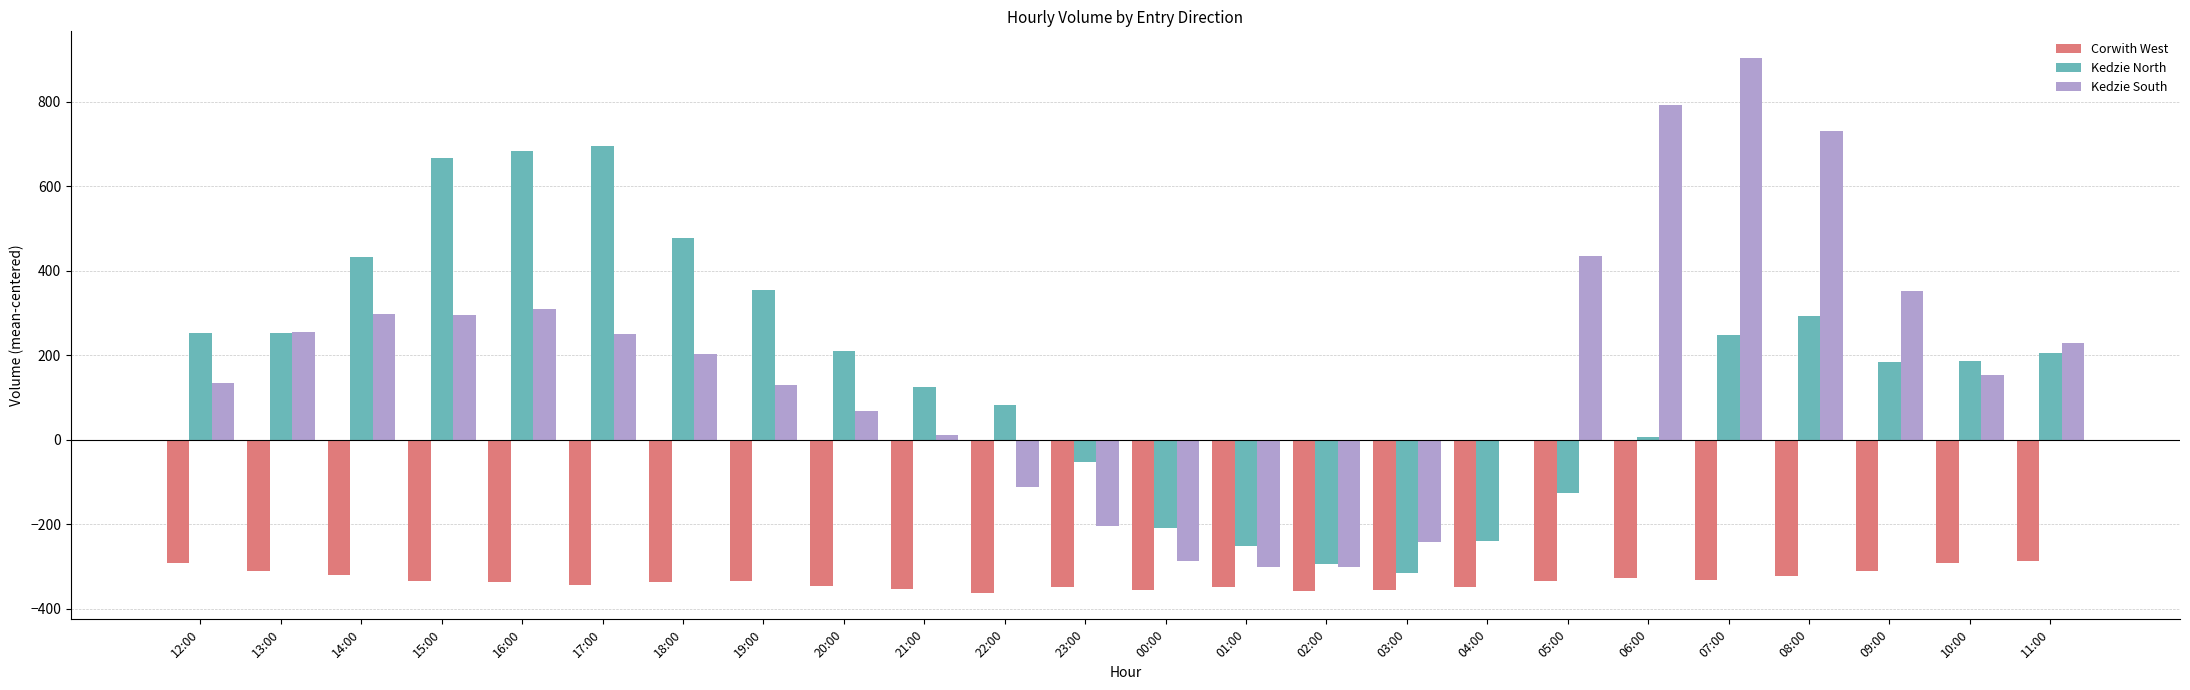

What is the total value across all series at 00:00?

-848.4